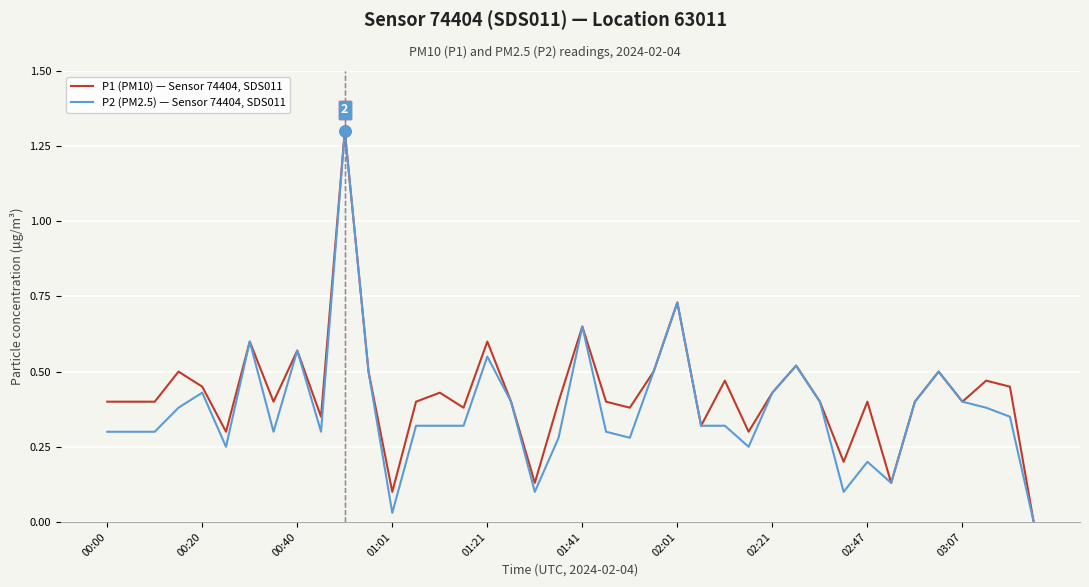

What is the maximum value for P2 (PM2.5) — Sensor 74404, SDS011?

1.3